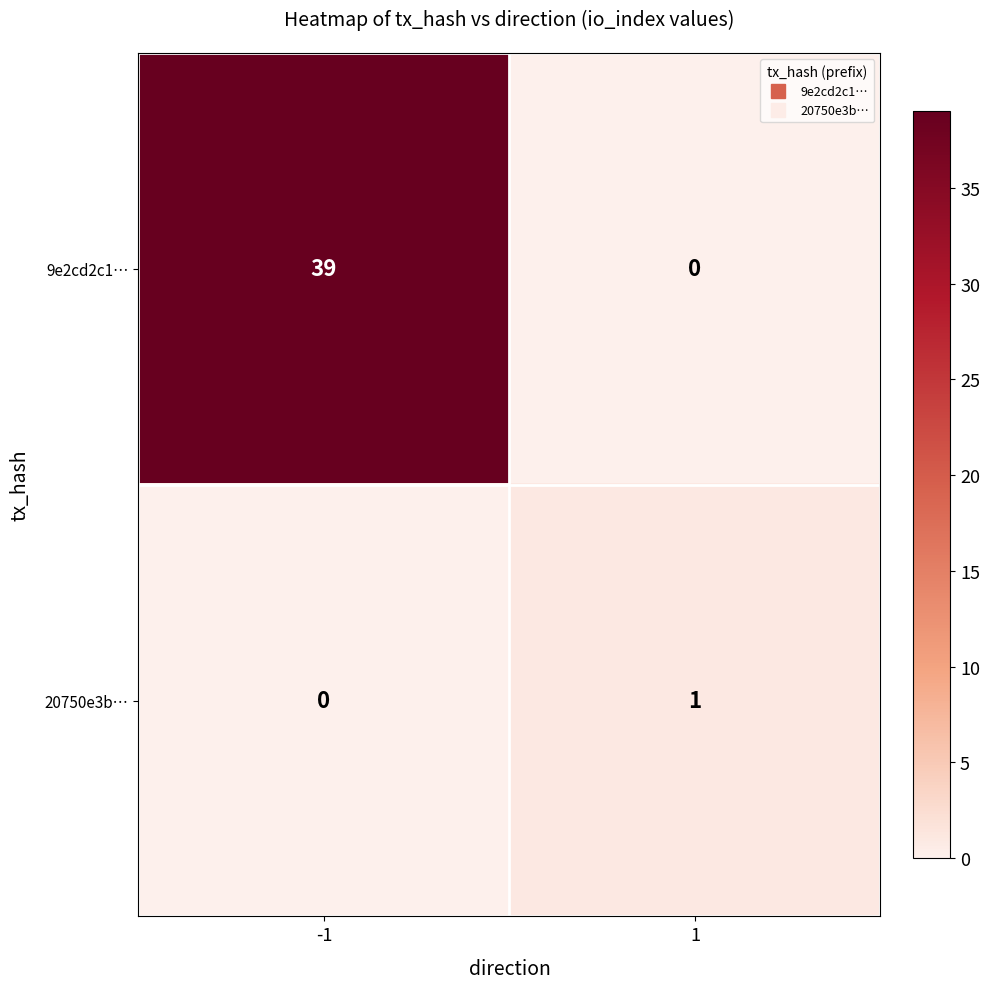

What is the difference between the maximum and minimum values in the 9e2cd2c1… series?

39